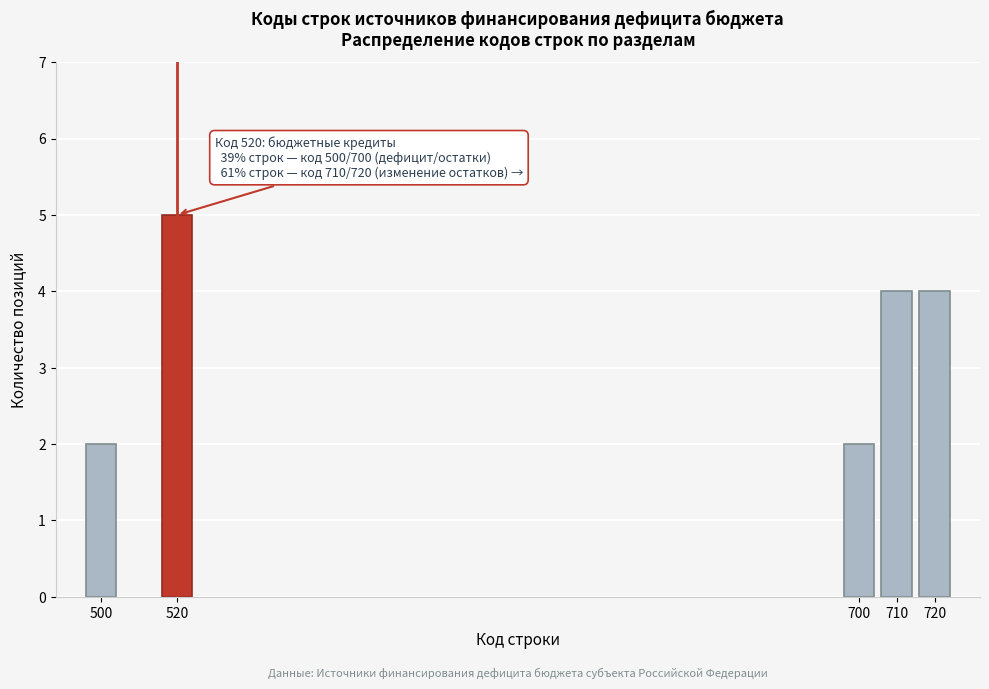

Reading left to right, extract all data points from this chart.

500=2	520=5	700=2	710=4	720=4